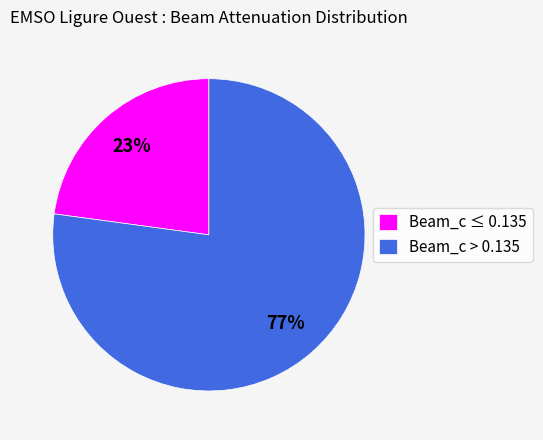

Is it true that Beam_c > 0.135 is 90% of the pie?

False